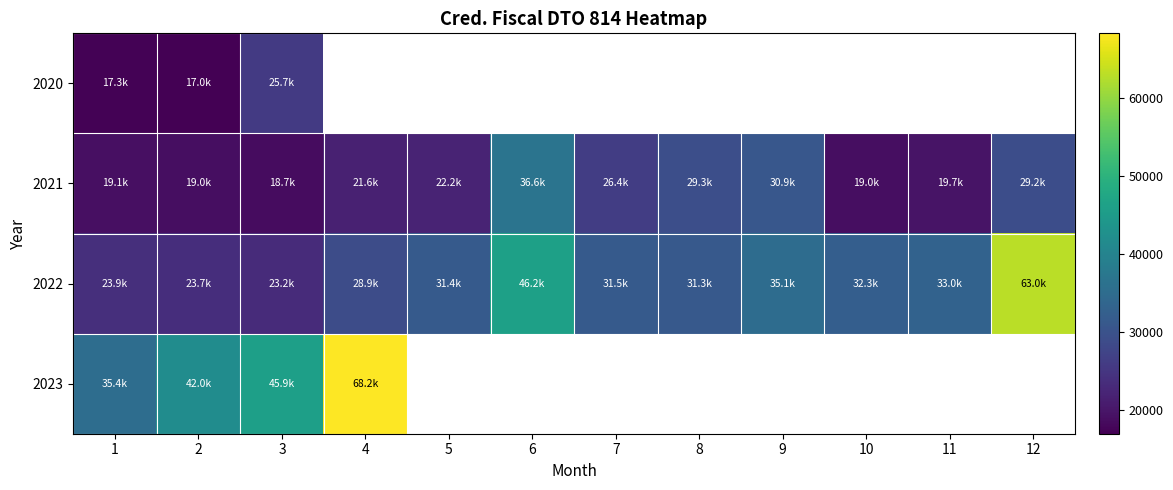

Read the 2020 value at 1.

17291.7